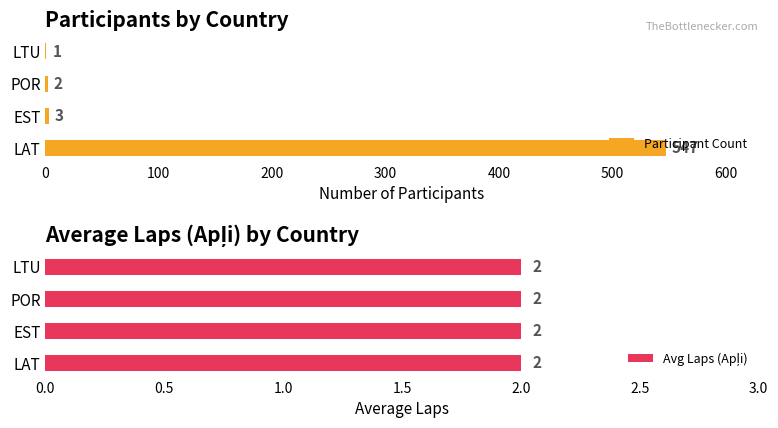

How many groups of bars are there?

4